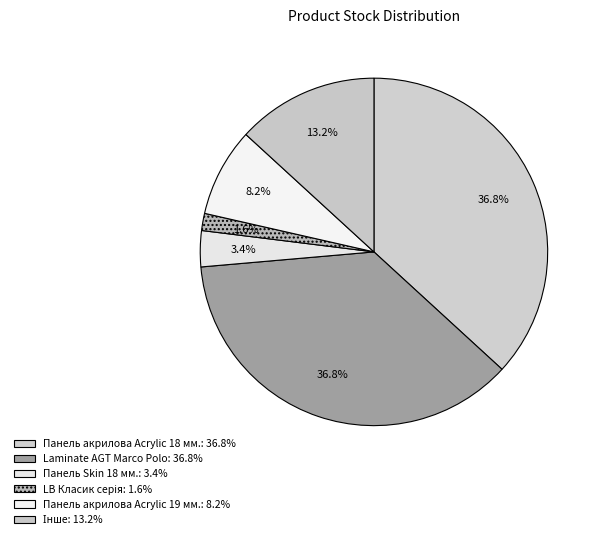

How many slices are in this pie chart?

6